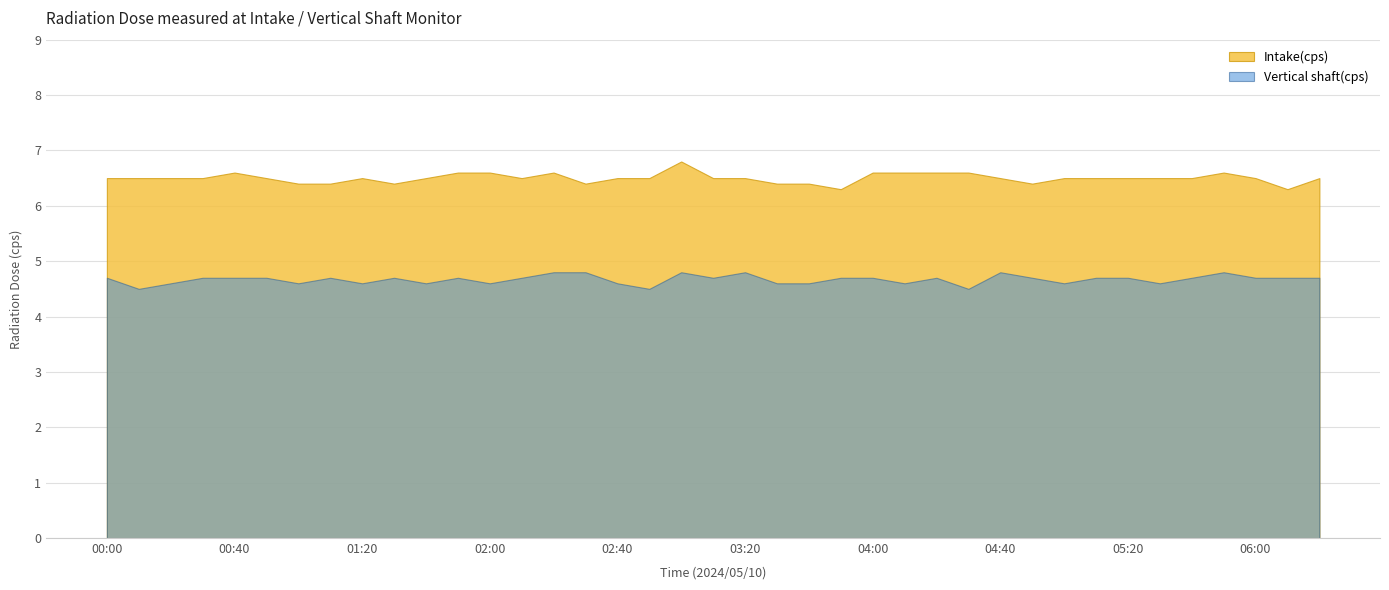

True or false: Vertical shaft(cps) has a value of 2.2 at 02:00.

False